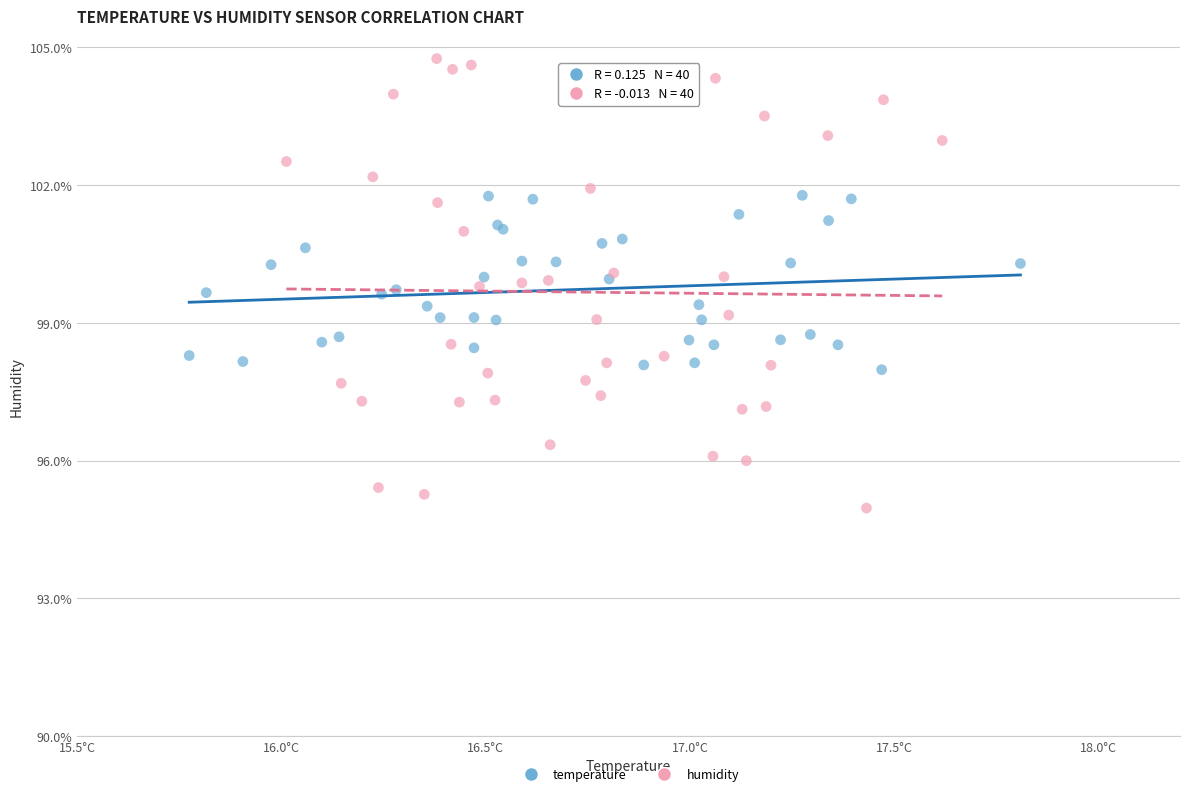

Which series reaches the minimum Y coordinate?

humidity